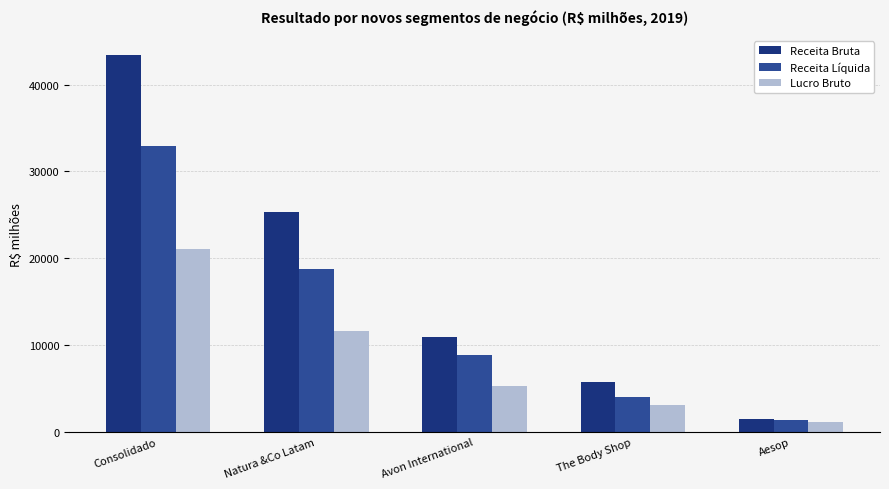

Which series has the largest range (max minus min)?

Receita Bruta